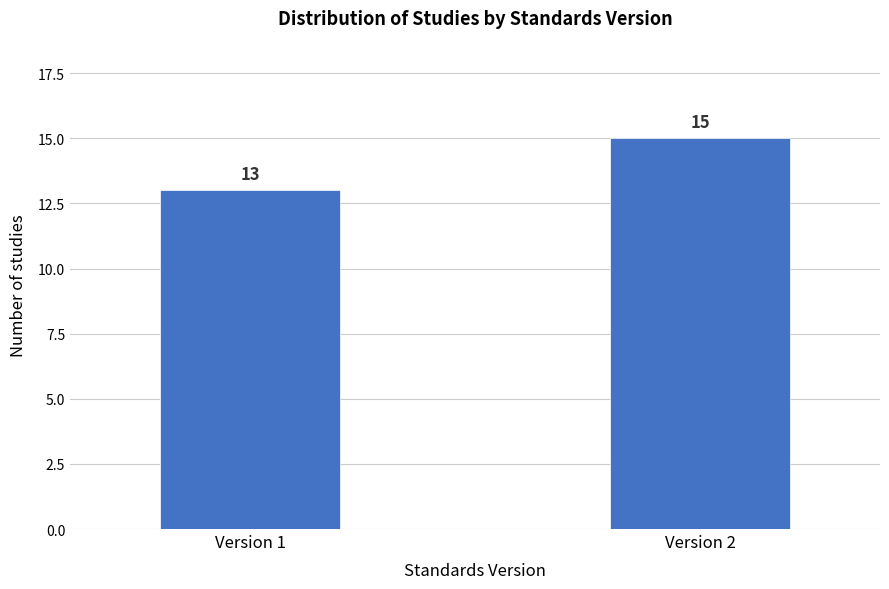

Reading left to right, transcribe all the data shown in this chart.

Version 1=13	Version 2=15